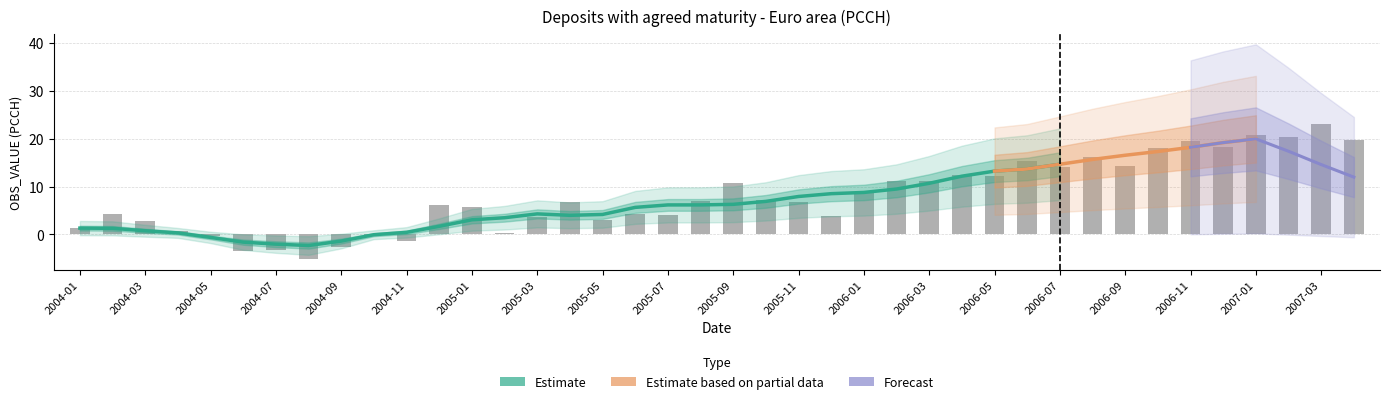

The chart shows a value of 16.1 at 2006-08. True or false?

True